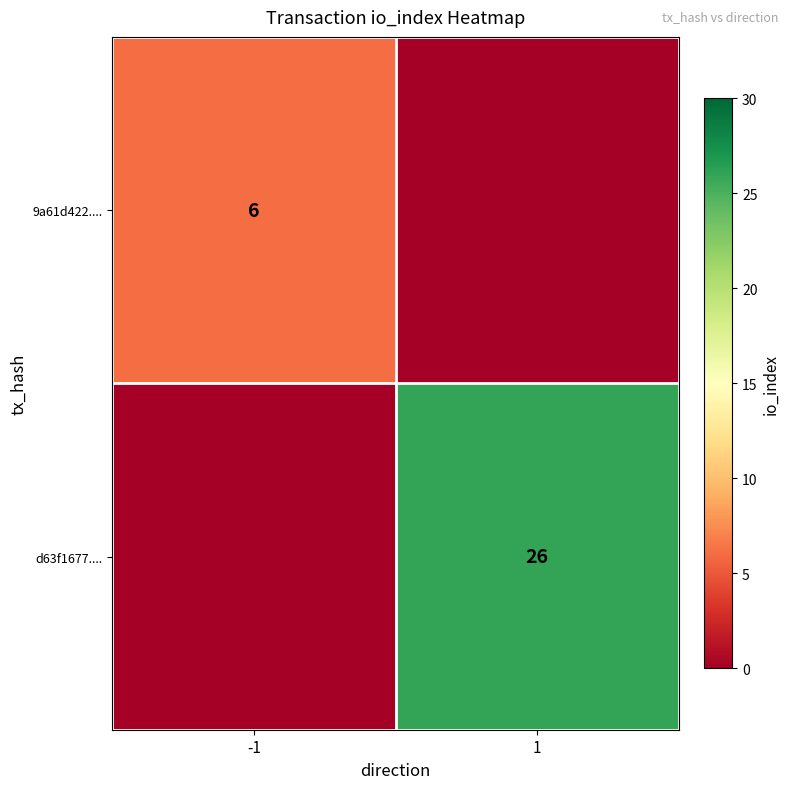

Is it true that d63f1677.... equals 16 at 1?

False